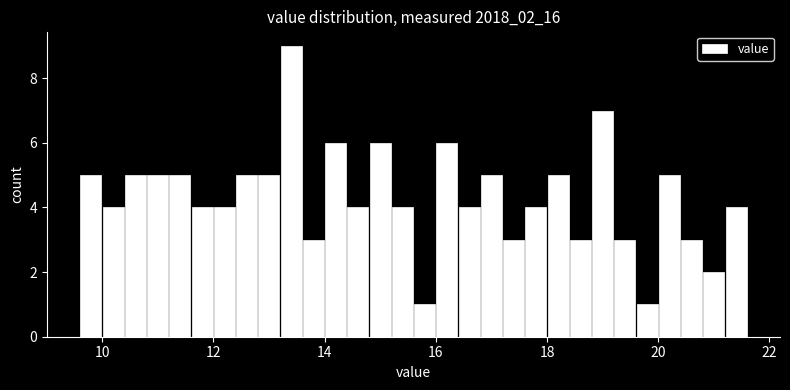

Around what value on the x-axis is the tallest bar? Give the approximate position of its centre, as read against the axis.

13.4